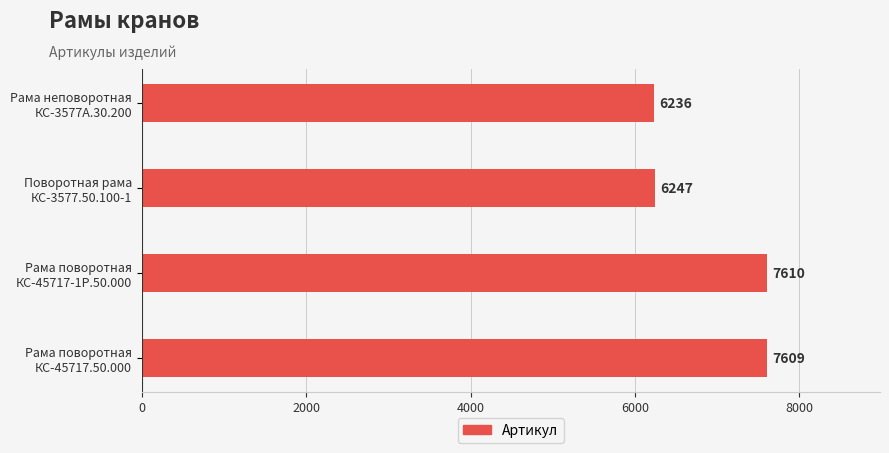

Are the bars grouped side by side (vs. stacked)?

No